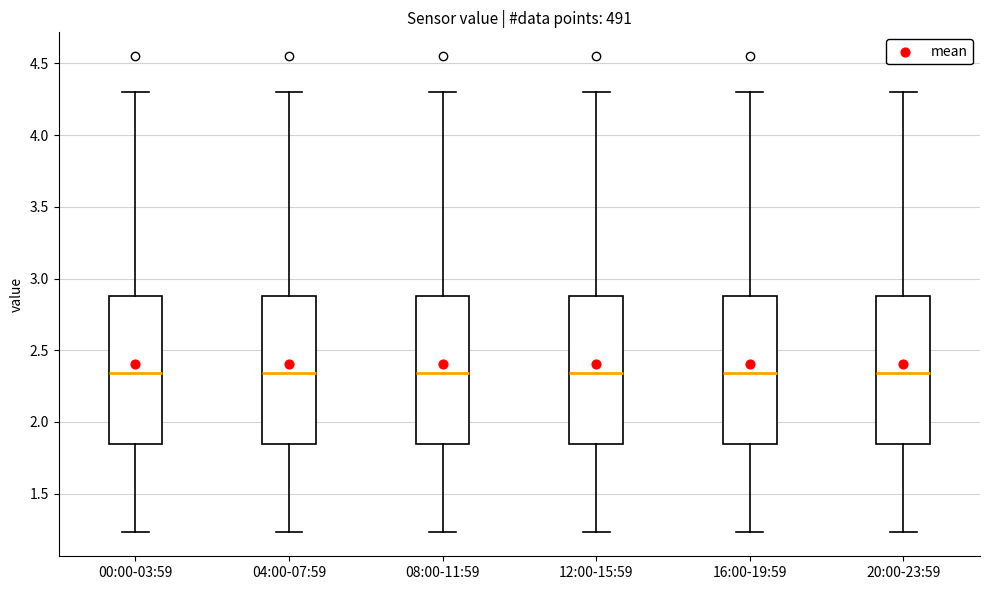

Reading left to right, transcribe this box plot: for each box, give where its median line is, the range the box spans, and where its two whiskers end, as read against the y-axis. The values are not printed on the chart, so give them approximately, as read against the axis.

00:00-03:59: median 2.35, box 1.85 to 2.90, whiskers 1.25 to 4.30
04:00-07:59: median 2.35, box 1.85 to 2.90, whiskers 1.25 to 4.30
08:00-11:59: median 2.35, box 1.85 to 2.90, whiskers 1.25 to 4.30
12:00-15:59: median 2.35, box 1.85 to 2.90, whiskers 1.25 to 4.30
16:00-19:59: median 2.35, box 1.85 to 2.90, whiskers 1.25 to 4.30
20:00-23:59: median 2.35, box 1.85 to 2.90, whiskers 1.25 to 4.30